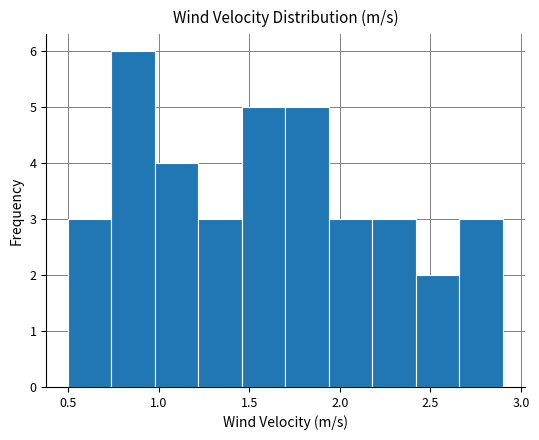

Which range on the x-axis has the tallest bar?

0.74 to 0.98